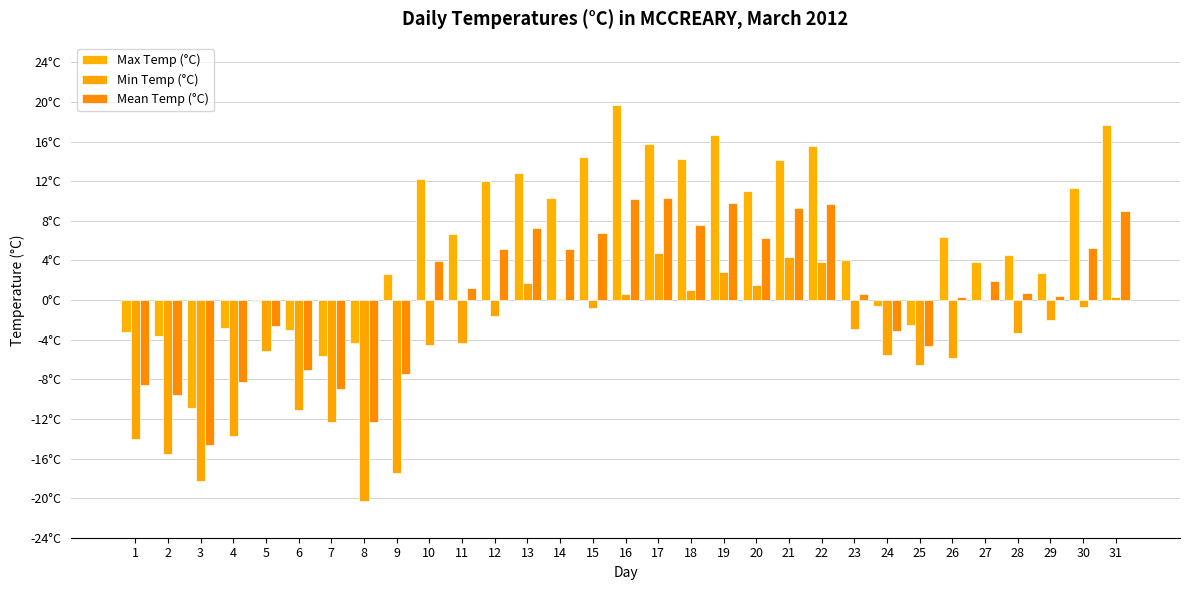

The Min Temp (°C) series shows -5.7 at 28. True or false?

False